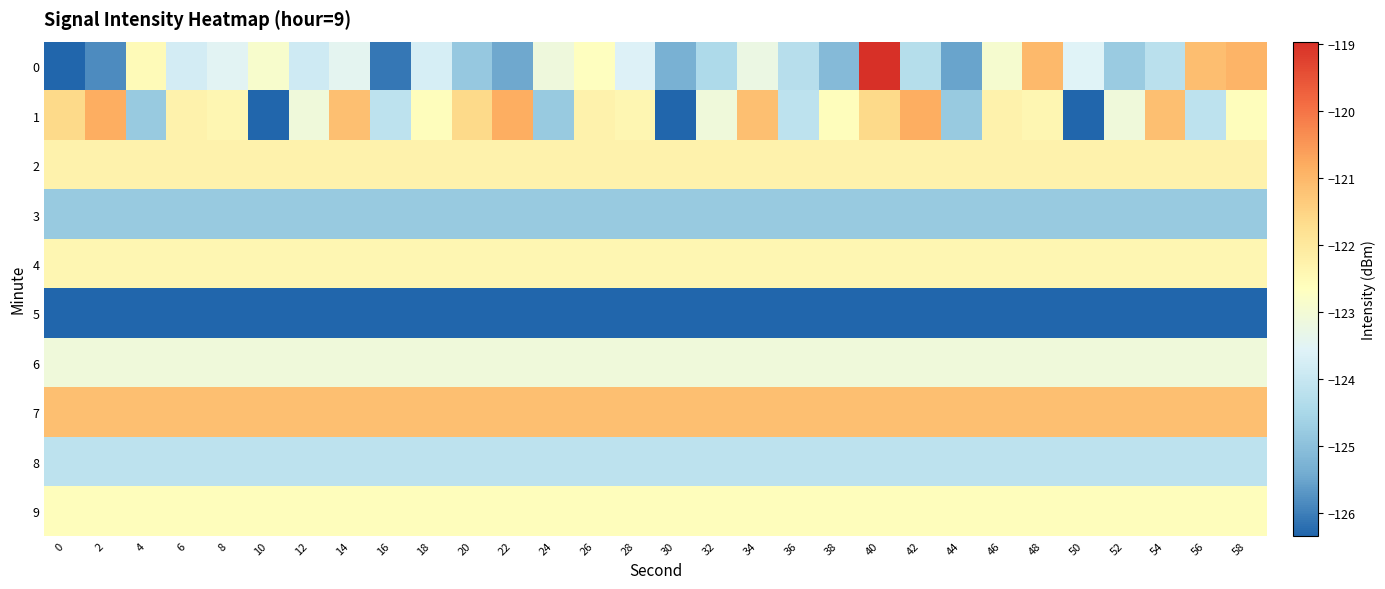

Which has a higher value, 12 or 24?

24